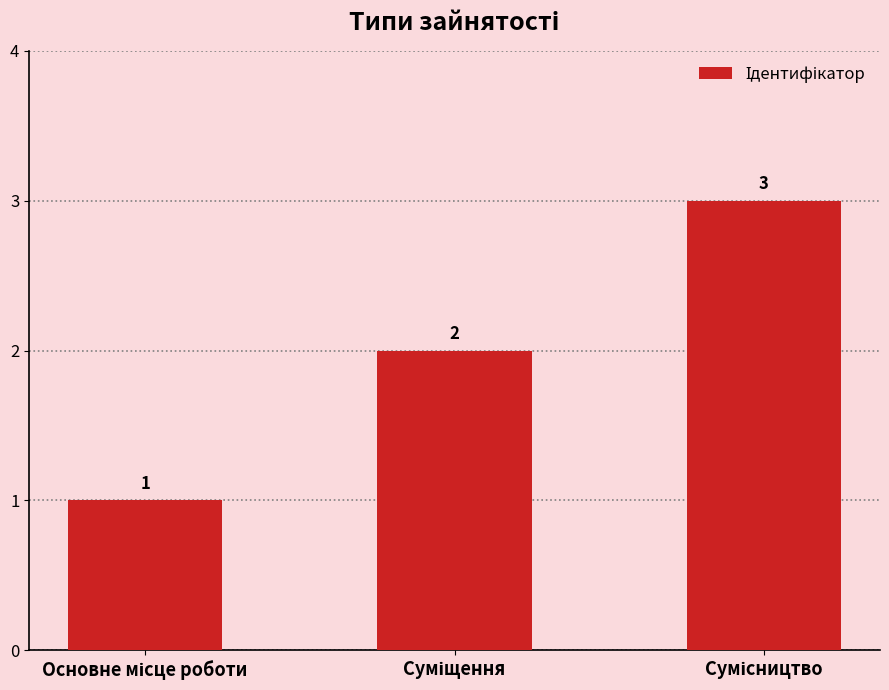

What is the maximum value shown in the chart?

3